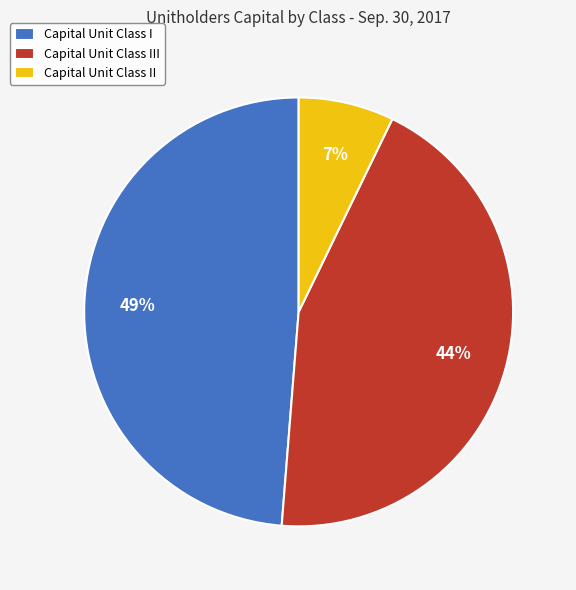

True or false: Capital Unit Class II accounts for 7% of the total.

True